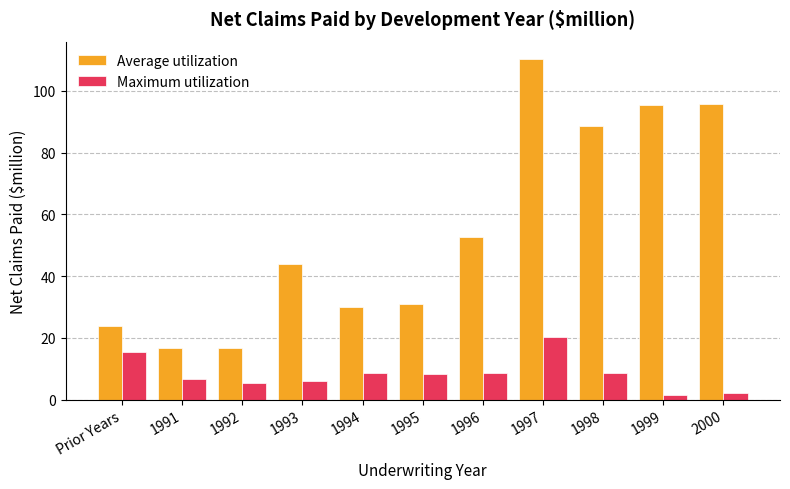

The value of Average utilization at 1991 is 16.7. True or false?

True